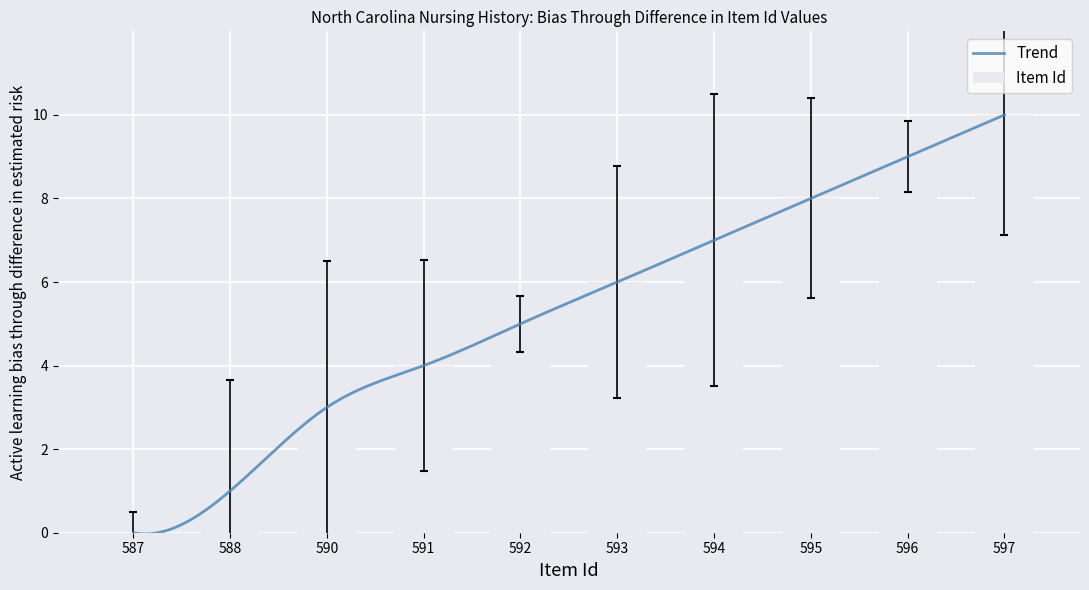

How many bars are there in total?

10